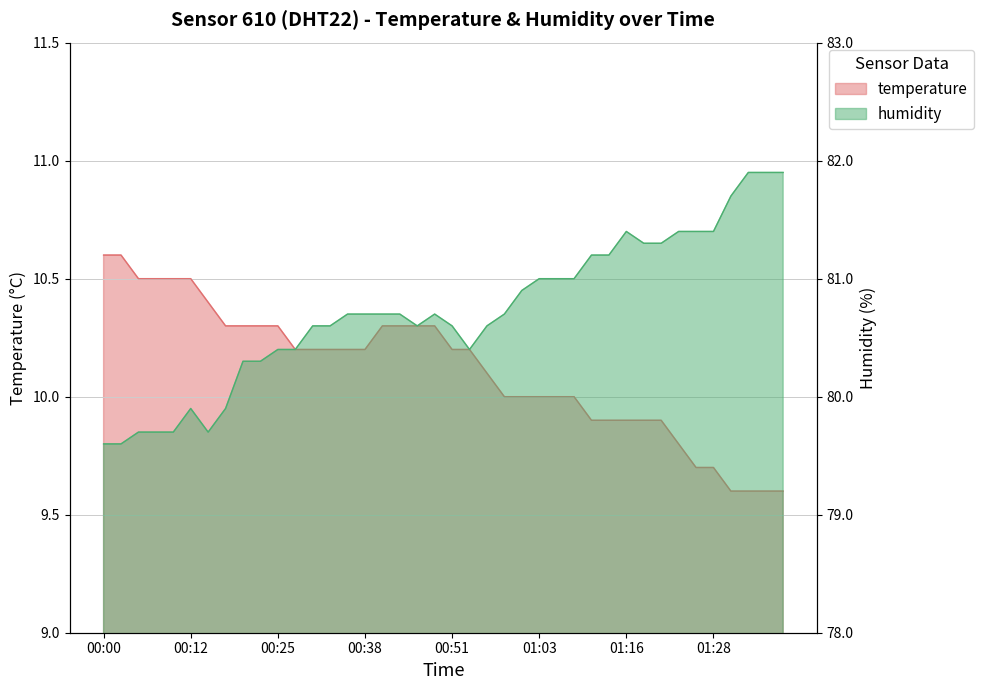

What is the highest value of the temperature series?

10.6